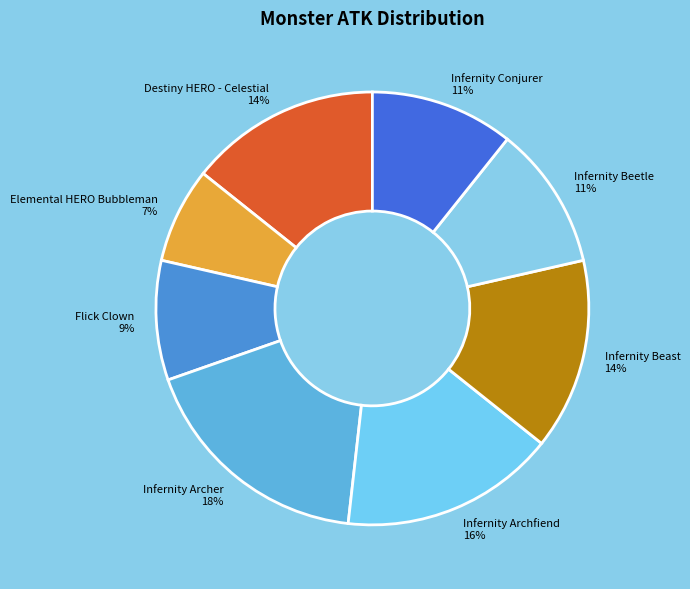

Is there any slice that represents more than half of the pie?

No